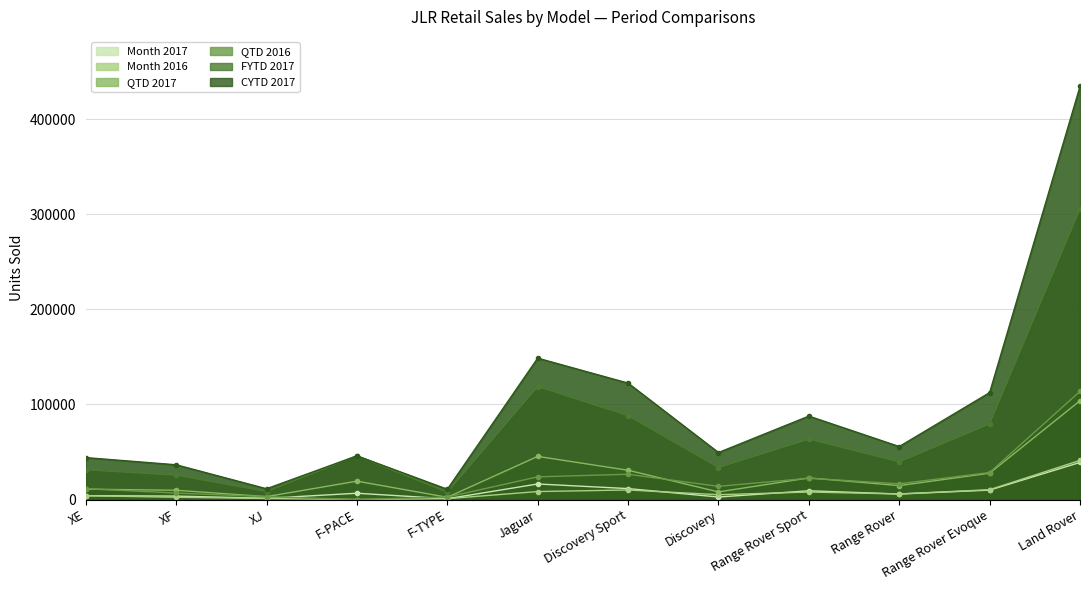

How many data points does each series have?

12